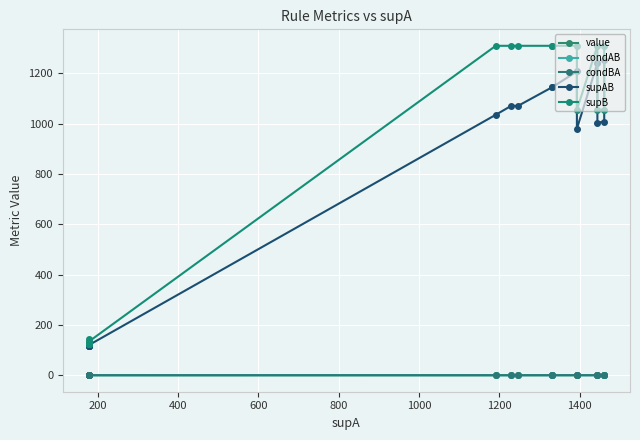

How many distinct data groups are displayed?

5